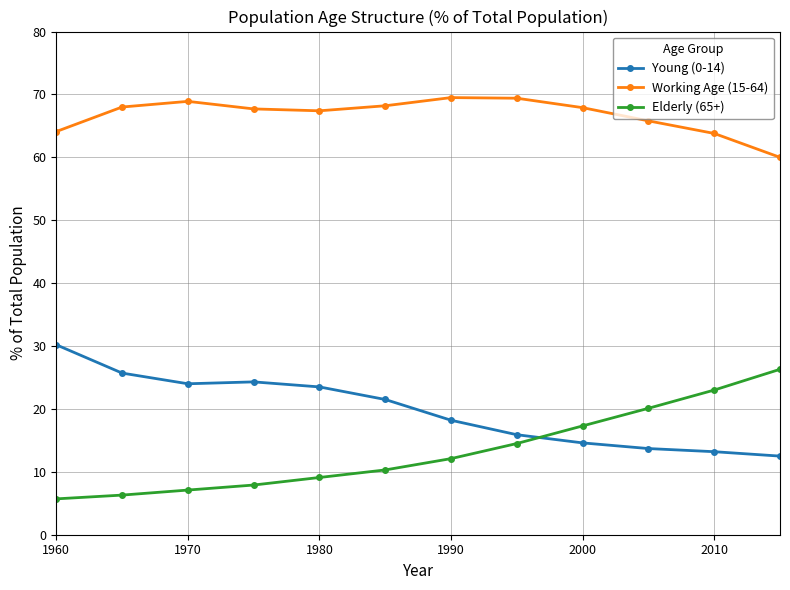

What is the minimum value shown in the chart?

5.7